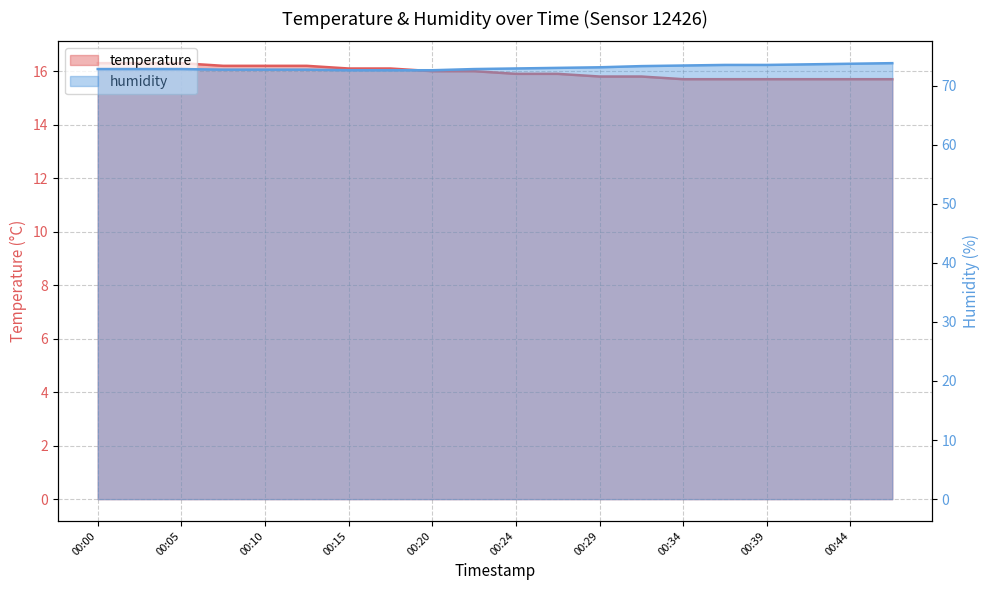

Which series changed the most between 00:00 and 00:17?

humidity